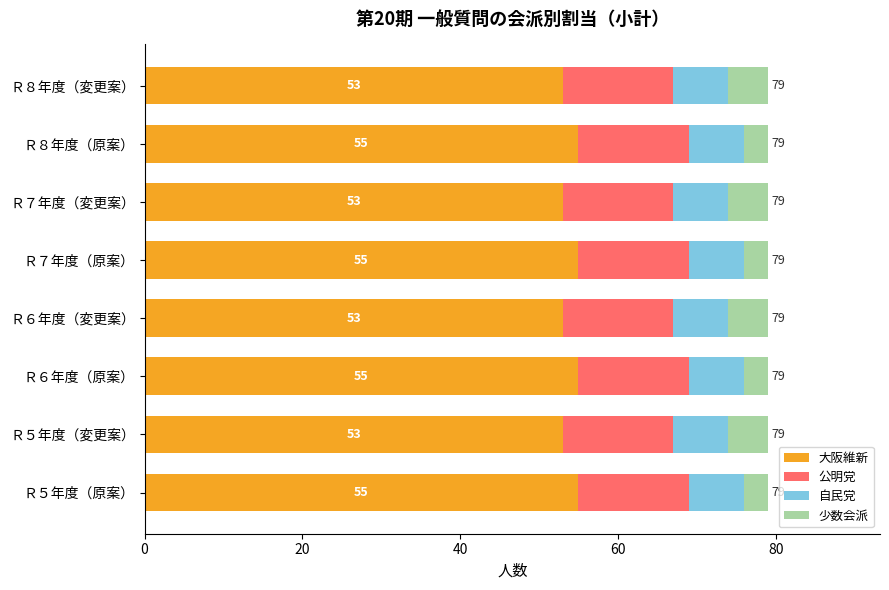

What is the average value of the 大阪維新 series?

54